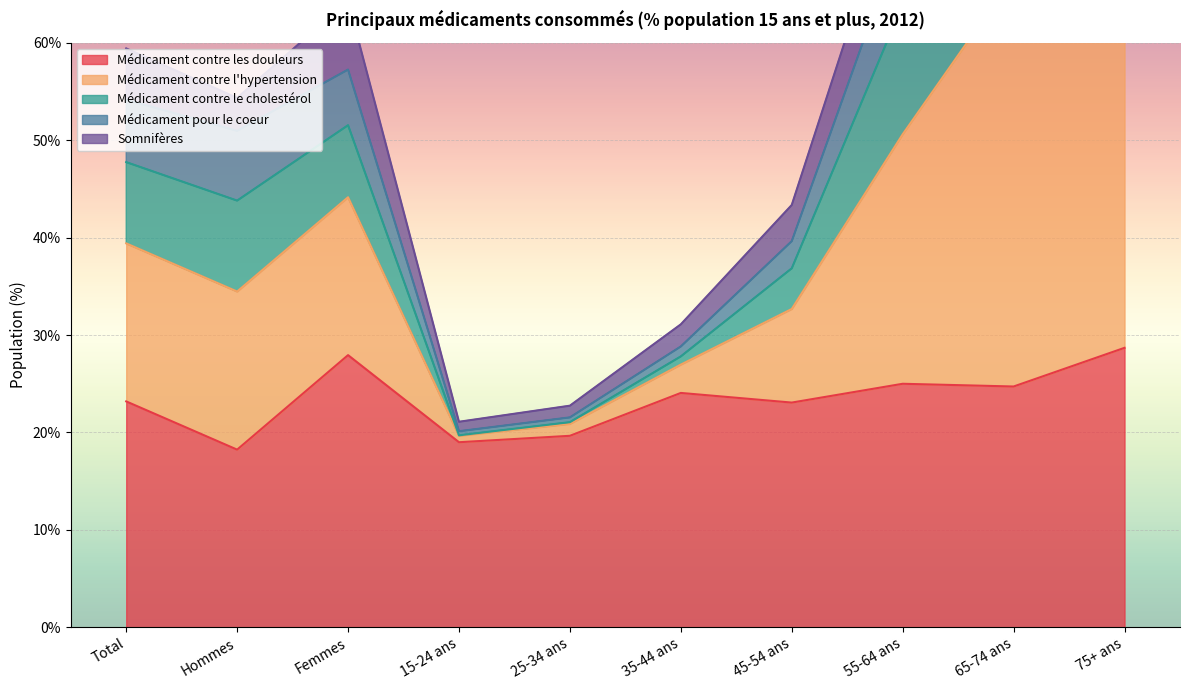

True or false: Médicament contre les douleurs has a value of 42.7 at 35-44 ans.

False